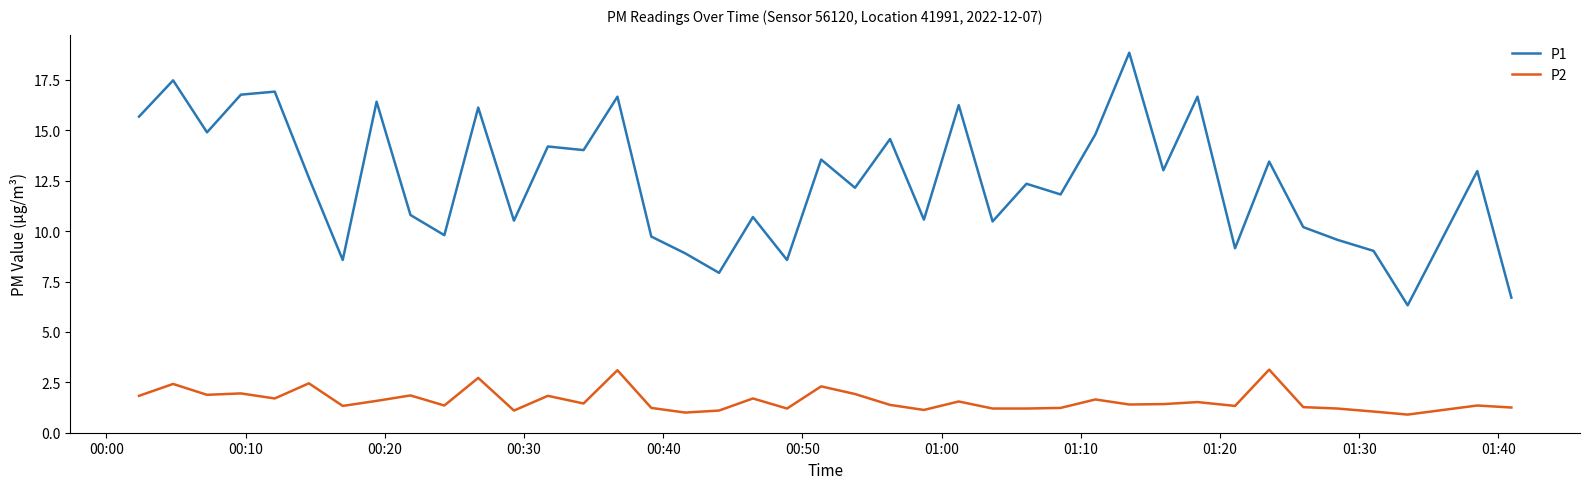

What is the sum of all P2 values?

64.2